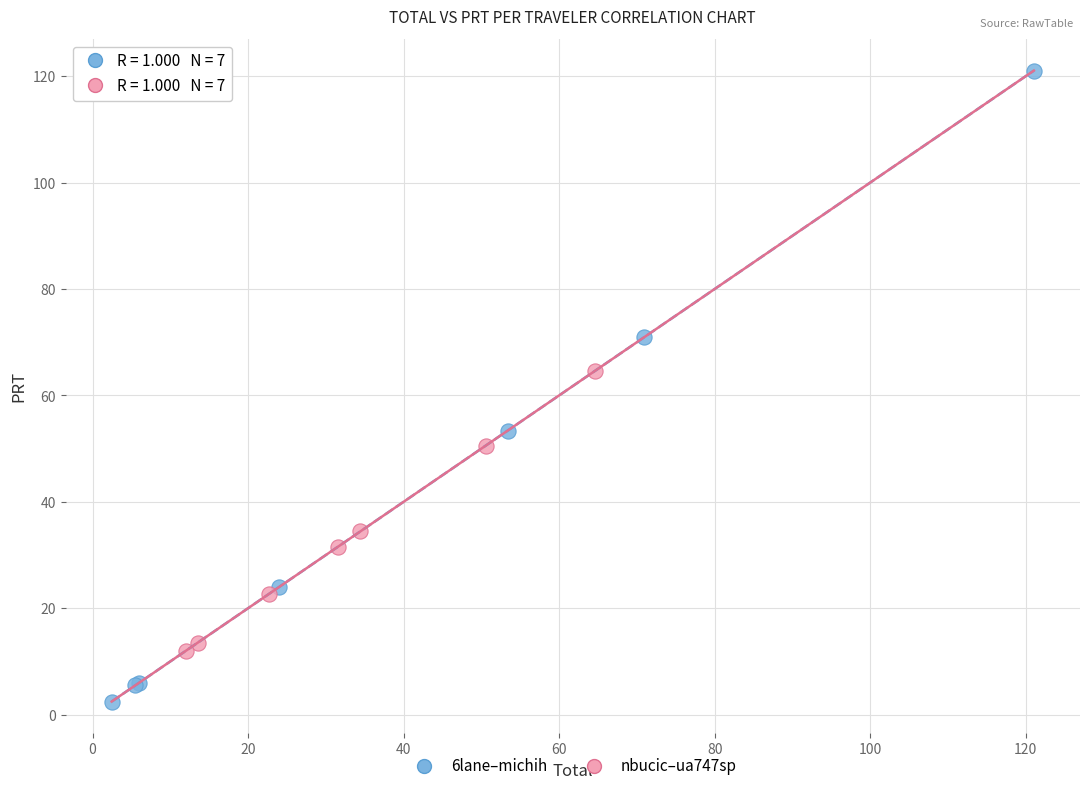

Which series reaches the minimum Y coordinate?

6lane–michih